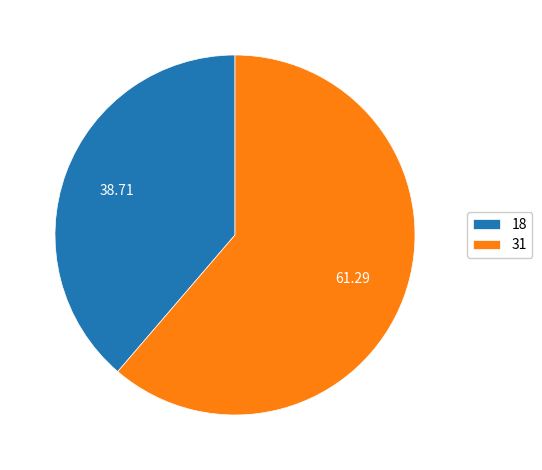

Does 18 account for over 50% of the chart?

No